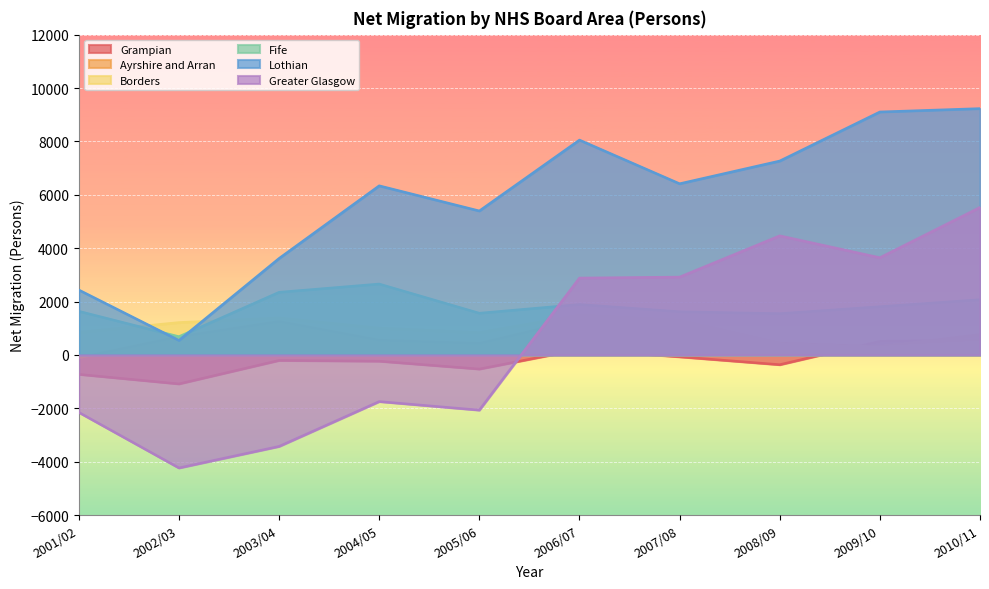

Rank the series at 2006/07 from lowest to highest value.

Grampian, Ayrshire and Arran, Borders, Fife, Greater Glasgow, Lothian